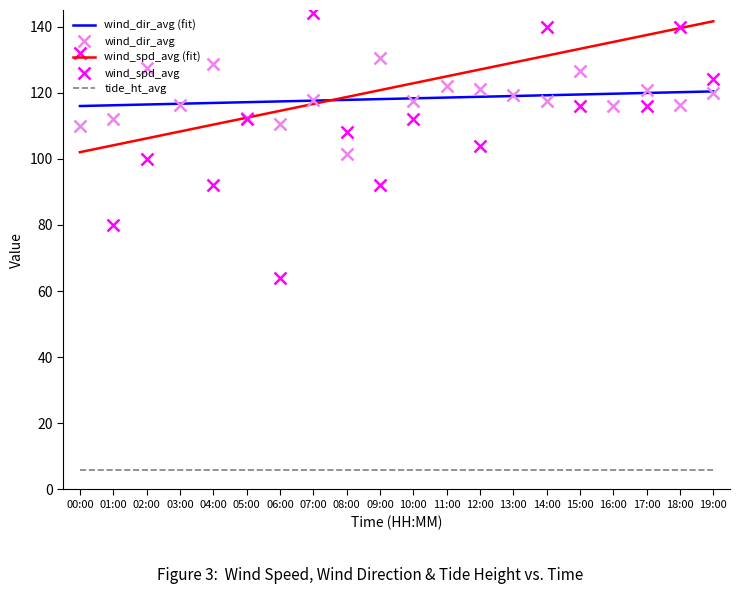

Reading left to right, what are all the values shown in this chart?

wind_dir_avg (fit): 00:00=116.0	01:00=116.2	02:00=116.4	03:00=116.7	04:00=116.9	05:00=117.1	06:00=117.4	07:00=117.6	08:00=117.8	09:00=118.1	10:00=118.3	11:00=118.5	12:00=118.8	13:00=119.0	14:00=119.2	15:00=119.5	16:00=119.7	17:00=119.9	18:00=120.1	19:00=120.4
wind_dir_avg: 00:00=109.8	01:00=111.9	02:00=127.6	03:00=116.2	04:00=128.6	05:00=112.3	06:00=110.4	07:00=117.9	08:00=101.6	09:00=130.5	10:00=117.5	11:00=121.9	12:00=121.2	13:00=119.2	14:00=117.4	15:00=126.5	16:00=115.9	17:00=120.8	18:00=116.3	19:00=119.9
wind_spd_avg (fit): 00:00=102.0	01:00=104.1	02:00=106.2	03:00=108.3	04:00=110.3	05:00=112.4	06:00=114.5	07:00=116.6	08:00=118.7	09:00=120.8	10:00=122.8	11:00=124.9	12:00=127.0	13:00=129.1	14:00=131.2	15:00=133.3	16:00=135.3	17:00=137.4	18:00=139.5	19:00=141.6
wind_spd_avg: 00:00=132.0	01:00=80.0	02:00=100.0	03:00=148.0	04:00=92.0	05:00=112.0	06:00=64.0	07:00=144.0	08:00=108.0	09:00=92.0	10:00=112.0	11:00=148.0	12:00=104.0	13:00=192.0	14:00=140.0	15:00=116.0	16:00=172.0	17:00=116.0	18:00=140.0	19:00=124.0
tide_ht_avg: 00:00=6.0	01:00=6.0	02:00=6.0	03:00=6.0	04:00=6.0	05:00=6.0	06:00=6.0	07:00=6.0	08:00=6.0	09:00=6.0	10:00=6.0	11:00=6.0	12:00=6.0	13:00=6.0	14:00=6.0	15:00=6.0	16:00=6.0	17:00=6.0	18:00=6.0	19:00=6.0